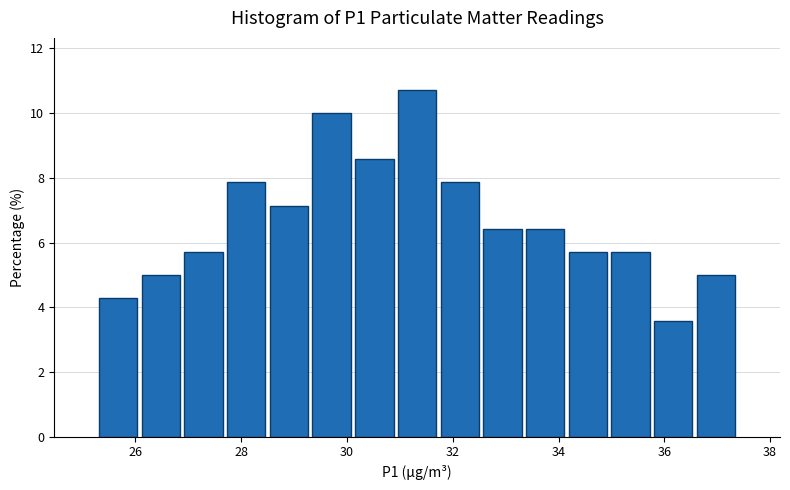

Which range on the x-axis has the tallest bar?

31.0 to 31.8